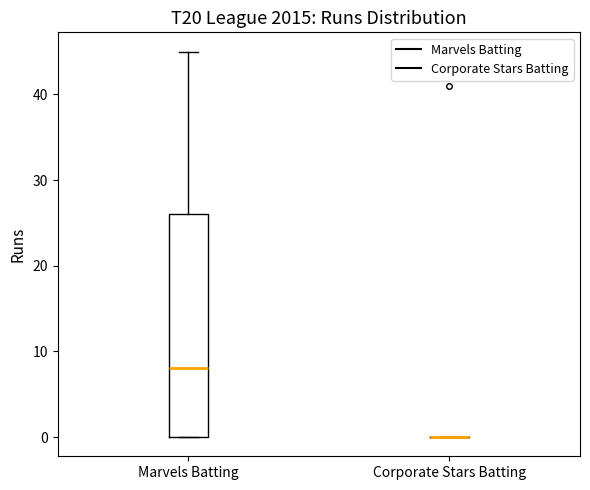

Reading left to right, transcribe this box plot: for each box, give where its median line is, the range the box spans, and where its two whiskers end, as read against the y-axis. The values are not printed on the chart, so give them approximately, as read against the axis.

Marvels Batting: median 8, box 0 to 26, whiskers 0 to 45
Corporate Stars Batting: box collapsed to a line at 0, whiskers 0 to 0